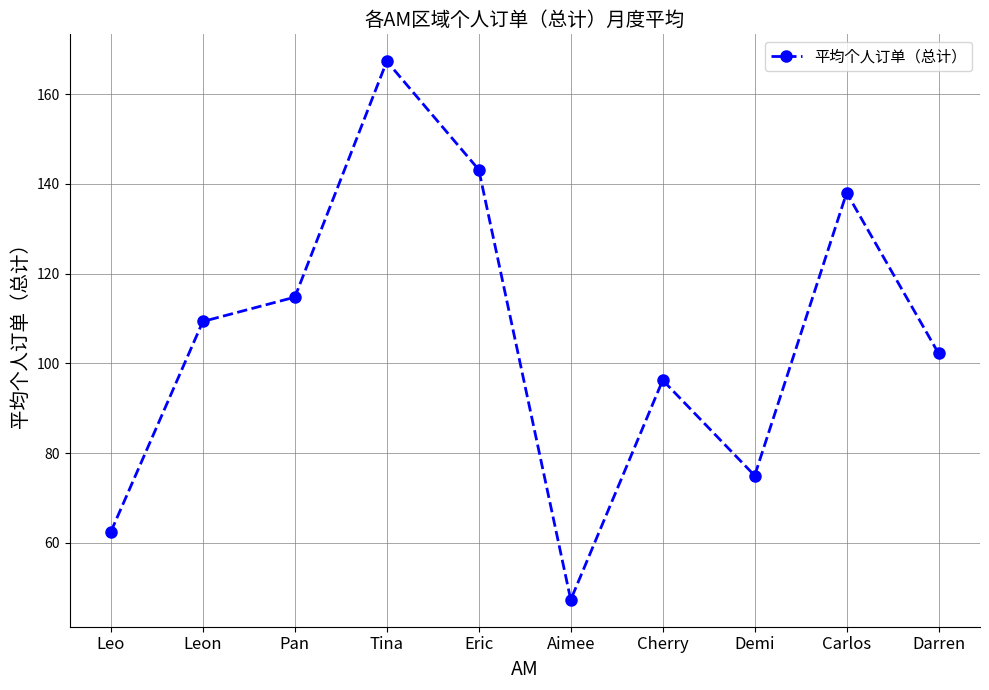

How many lines are shown in the chart?

1